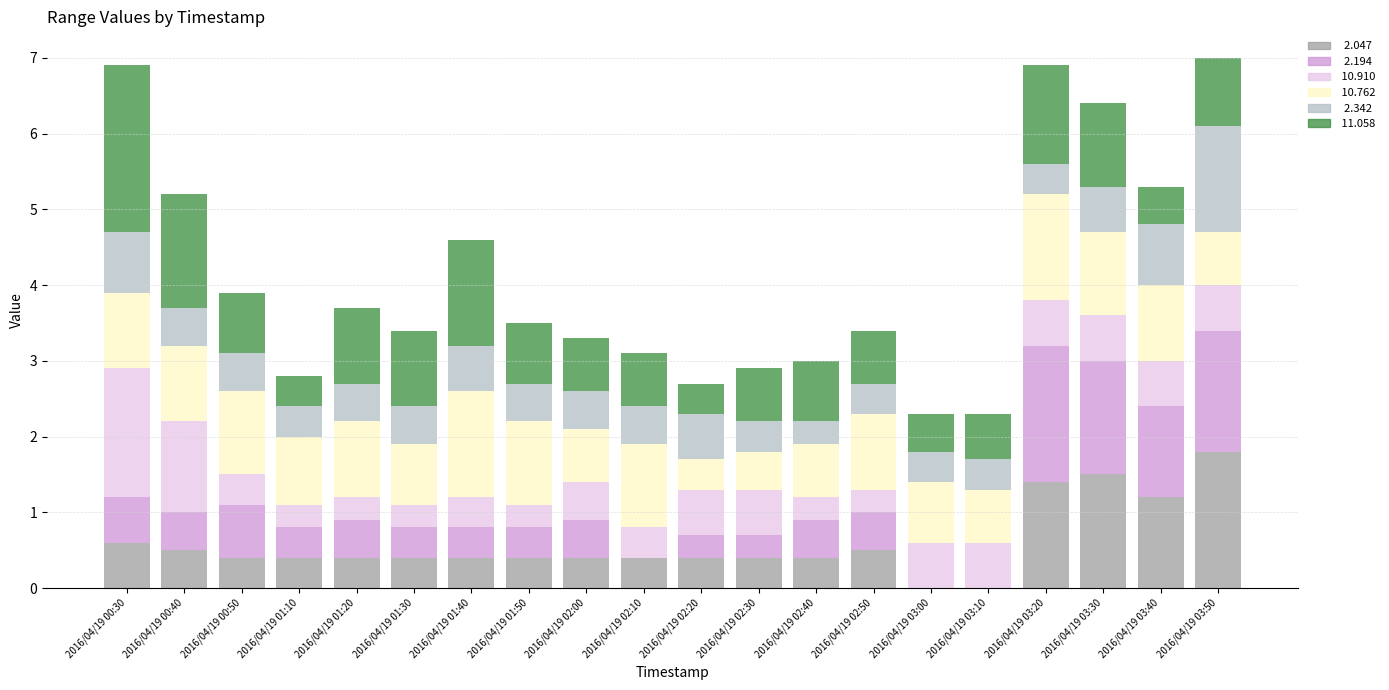

What is the total value across all series at 2016/04/19 03:10?

2.3